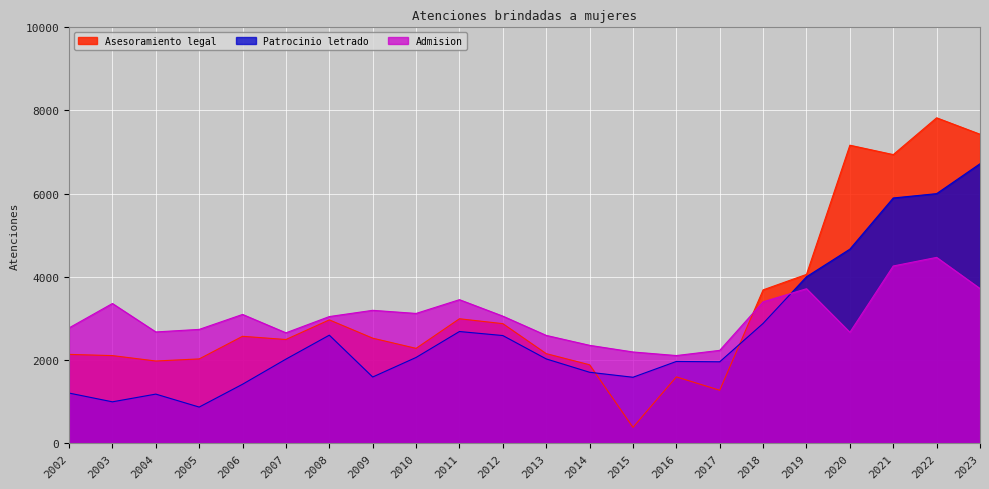

True or false: Asesoramiento legal has more than 1 points higher than both neighbors.

True